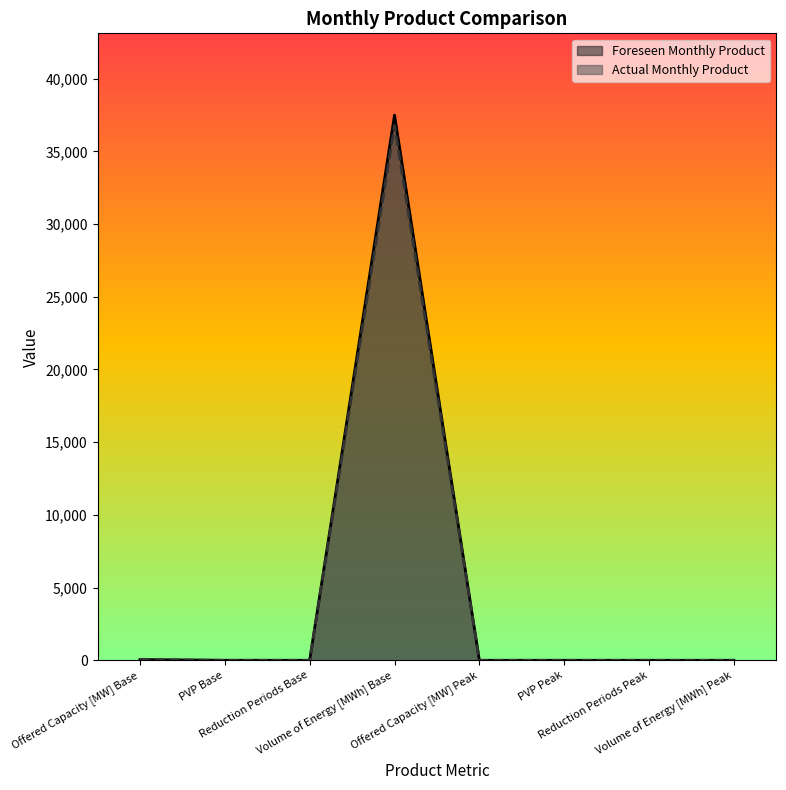

What is the greatest value displayed?

37492